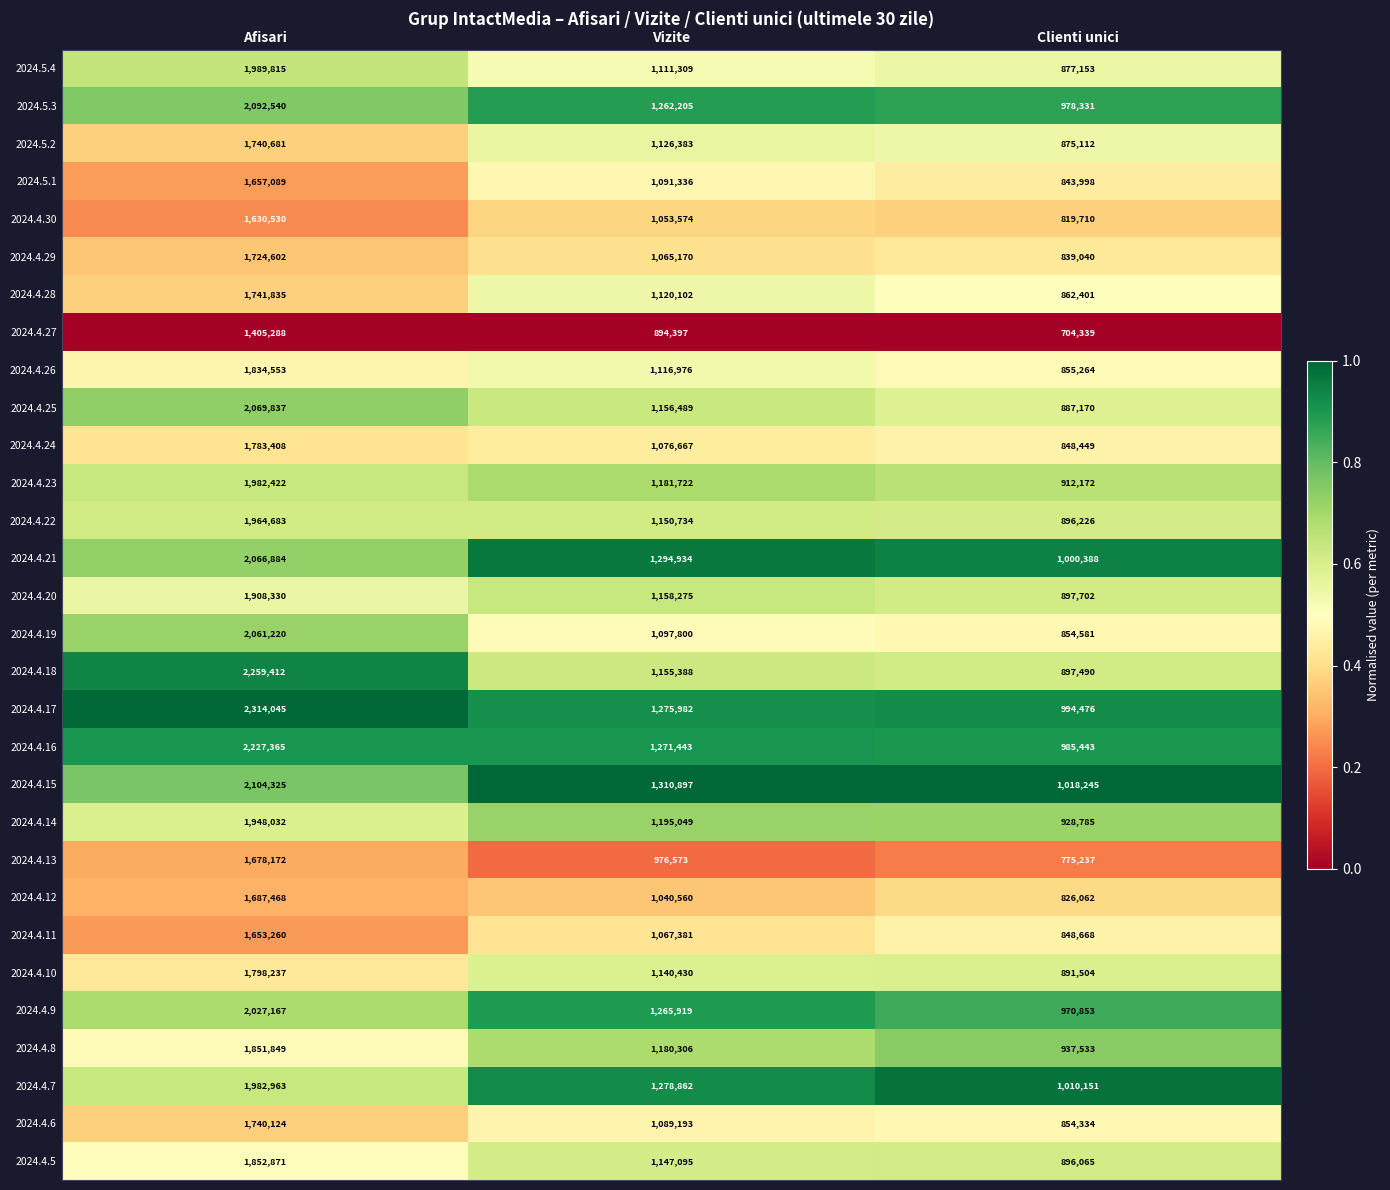

Rank the series by their maximum value, from lowest to highest.

2024.4.27, 2024.4.30, 2024.4.11, 2024.5.1, 2024.4.13, 2024.4.12, 2024.4.29, 2024.4.6, 2024.5.2, 2024.4.28, 2024.4.24, 2024.4.10, 2024.4.26, 2024.4.8, 2024.4.5, 2024.4.20, 2024.4.14, 2024.4.22, 2024.4.23, 2024.4.7, 2024.5.4, 2024.4.9, 2024.4.19, 2024.4.21, 2024.4.25, 2024.5.3, 2024.4.15, 2024.4.16, 2024.4.18, 2024.4.17